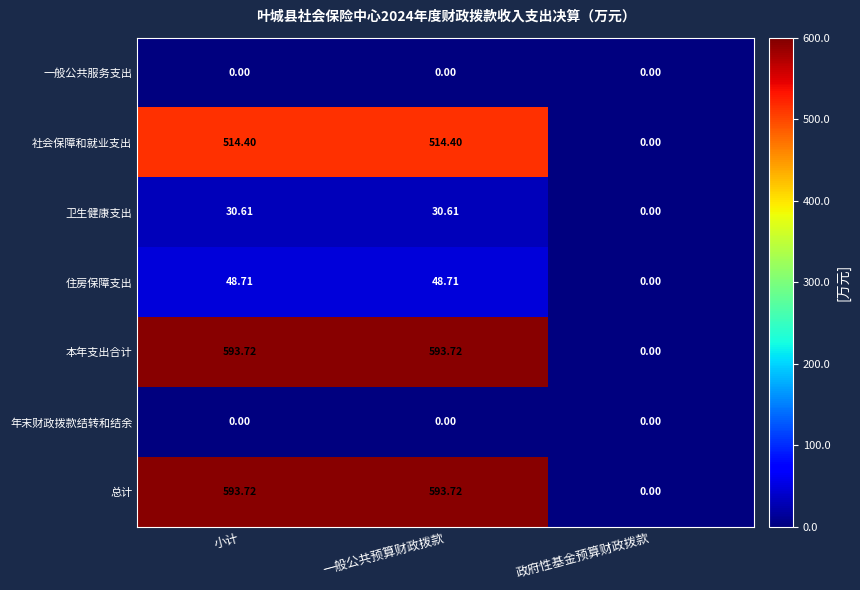

Which category has the lowest value in the 卫生健康支出 series?

政府性基金预算财政拨款